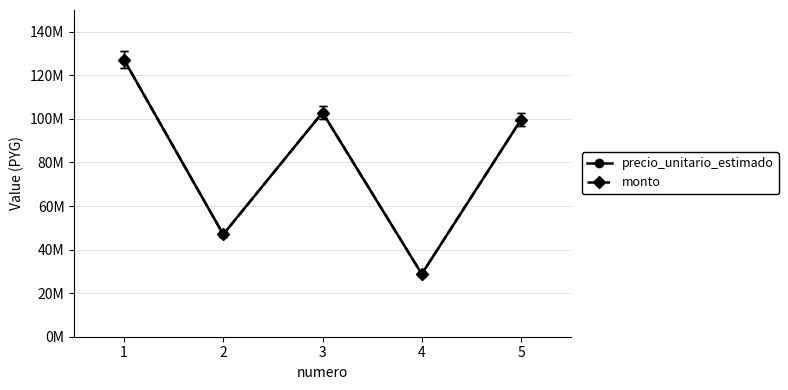

True or false: monto and precio_unitario_estimado intersect in this chart.

False